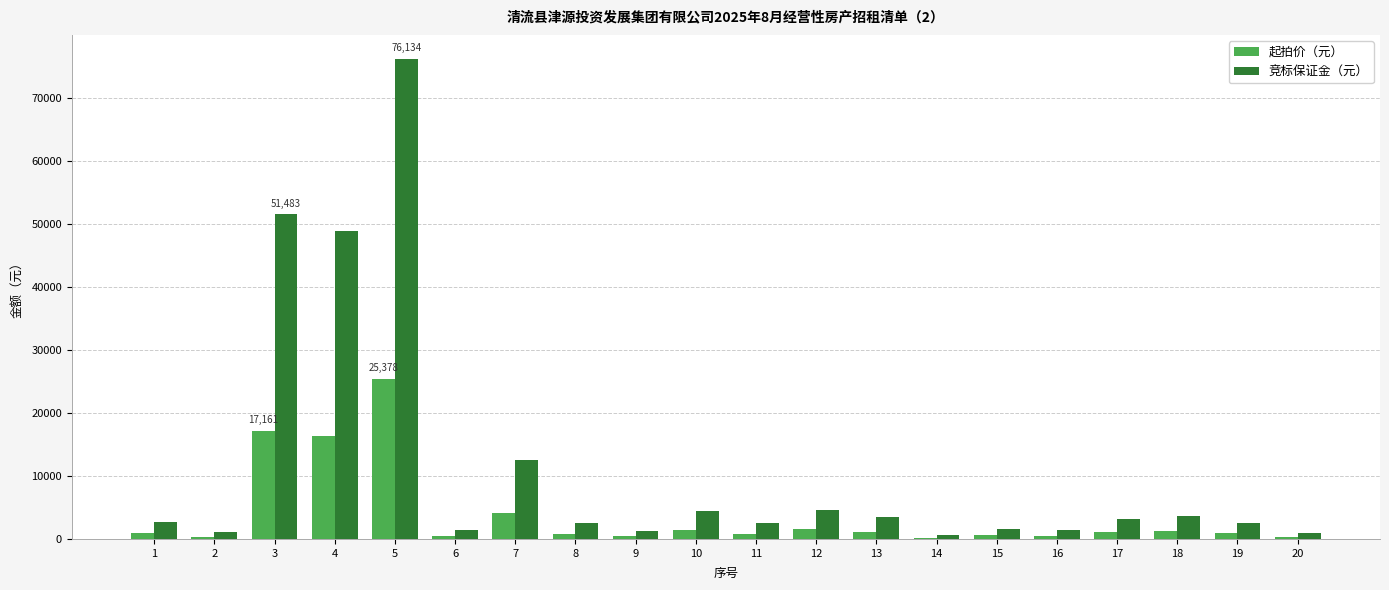

Which series has the largest total across all categories?

竞标保证金（元）